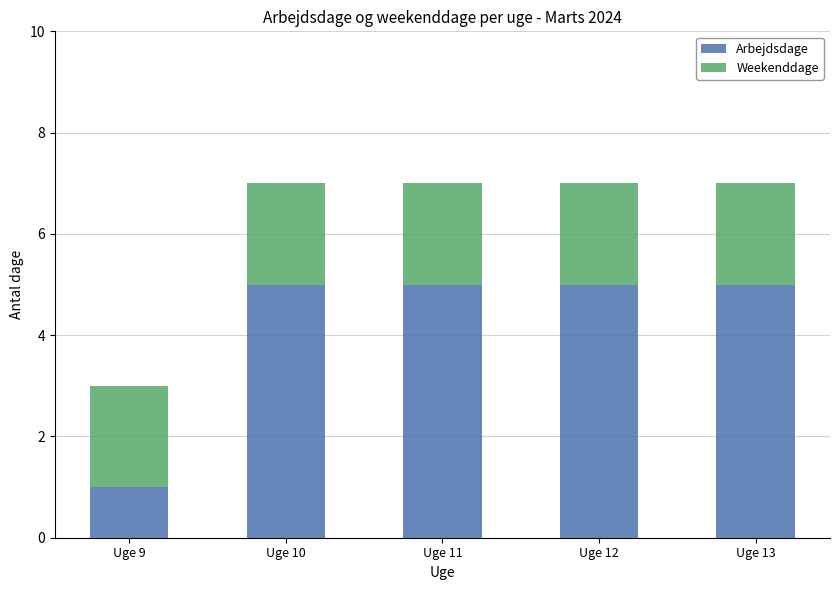

What is the average value of the Arbejdsdage series?

4